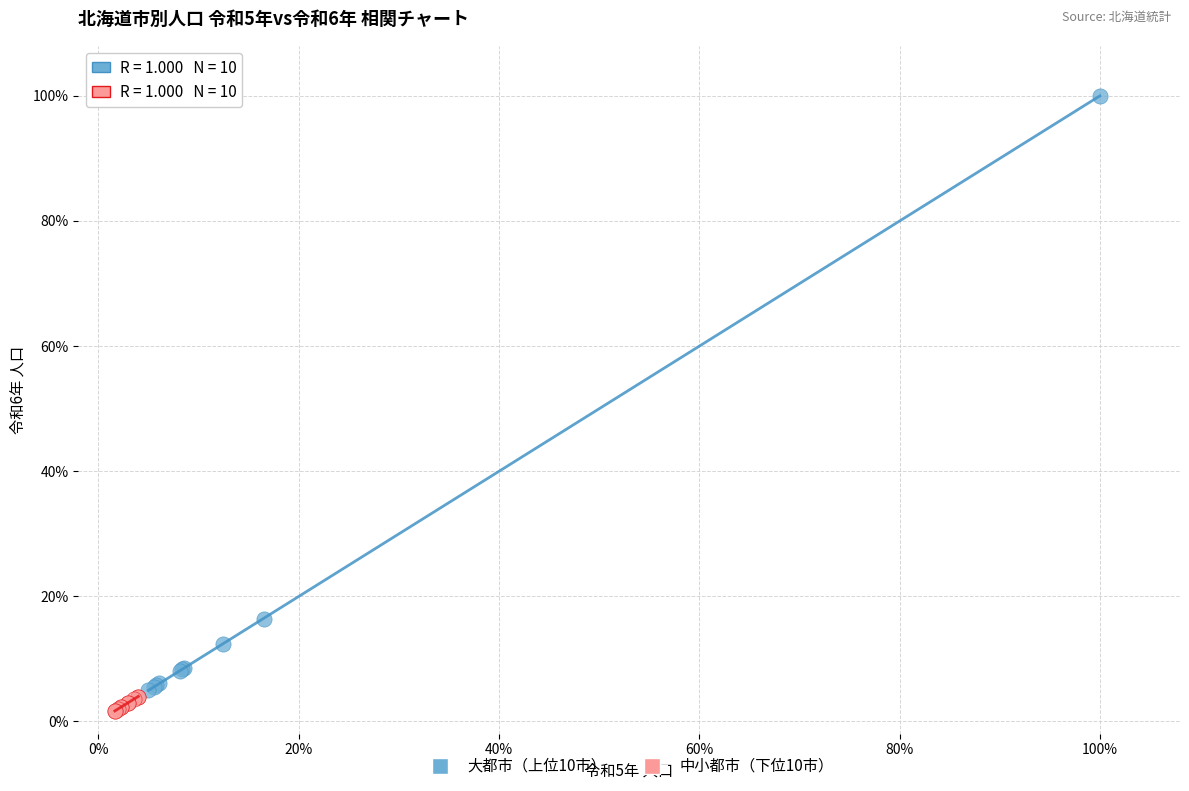

Which series contains the lowest Y value?

中小都市（下位10市）